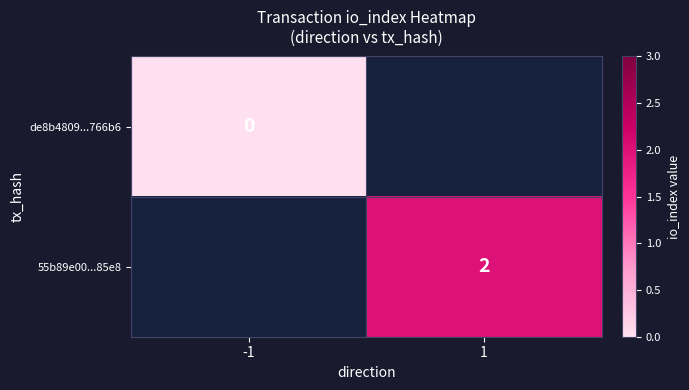

Is it true that 55b89e00...85e8 equals 2 at 1?

True